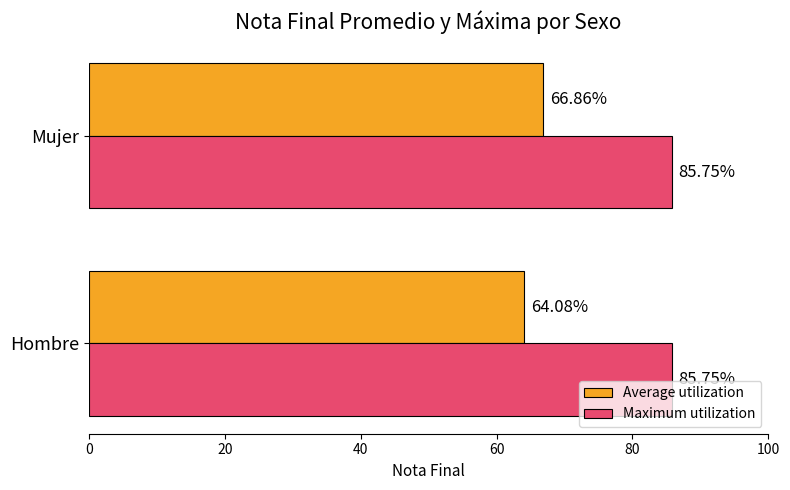

What is the sum of all Maximum utilization values?

171.5